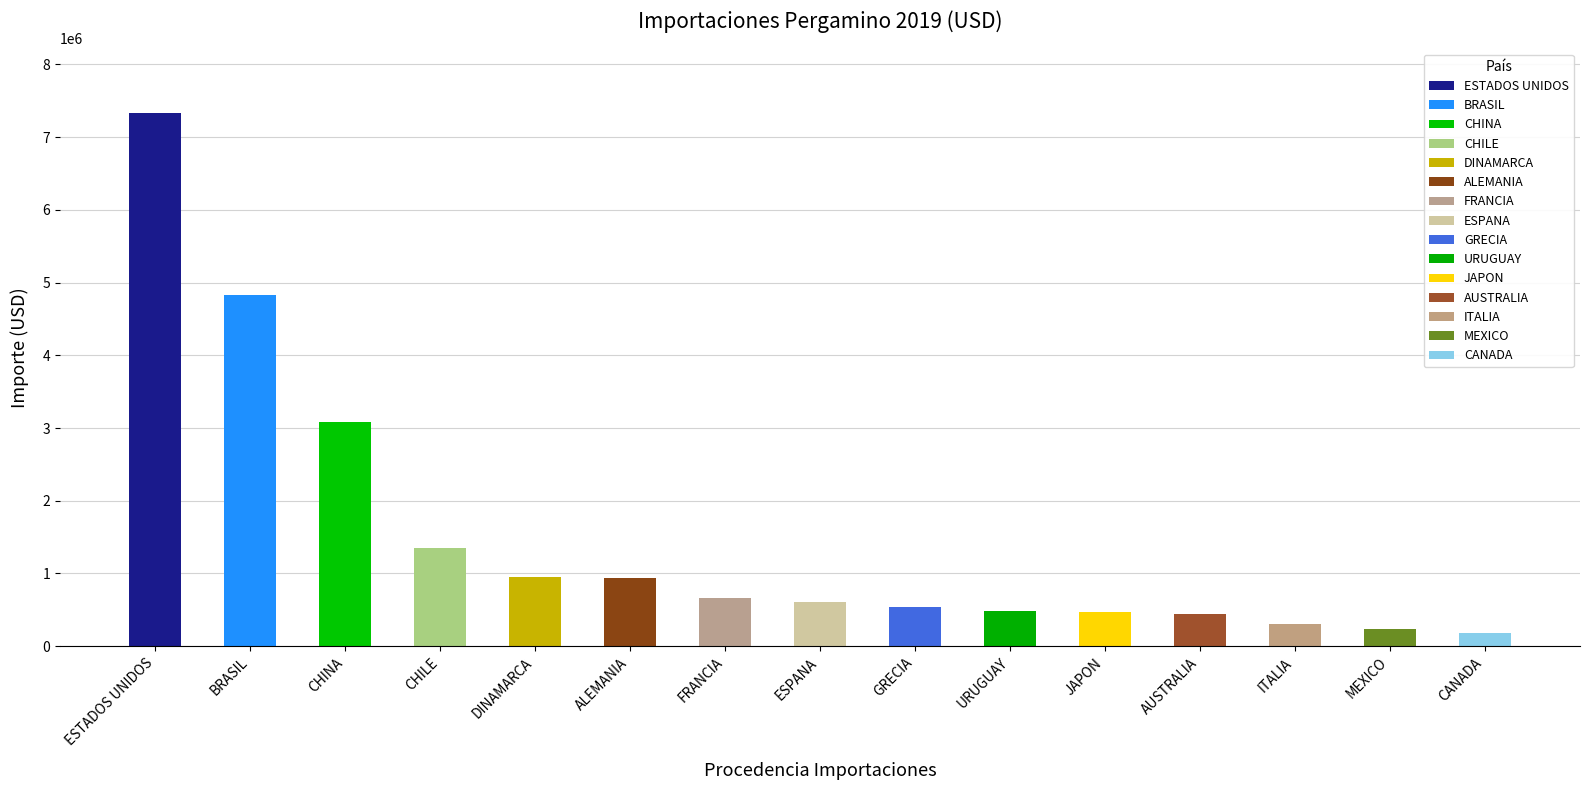

What is the value of the 11th bar from the left?

474916.2